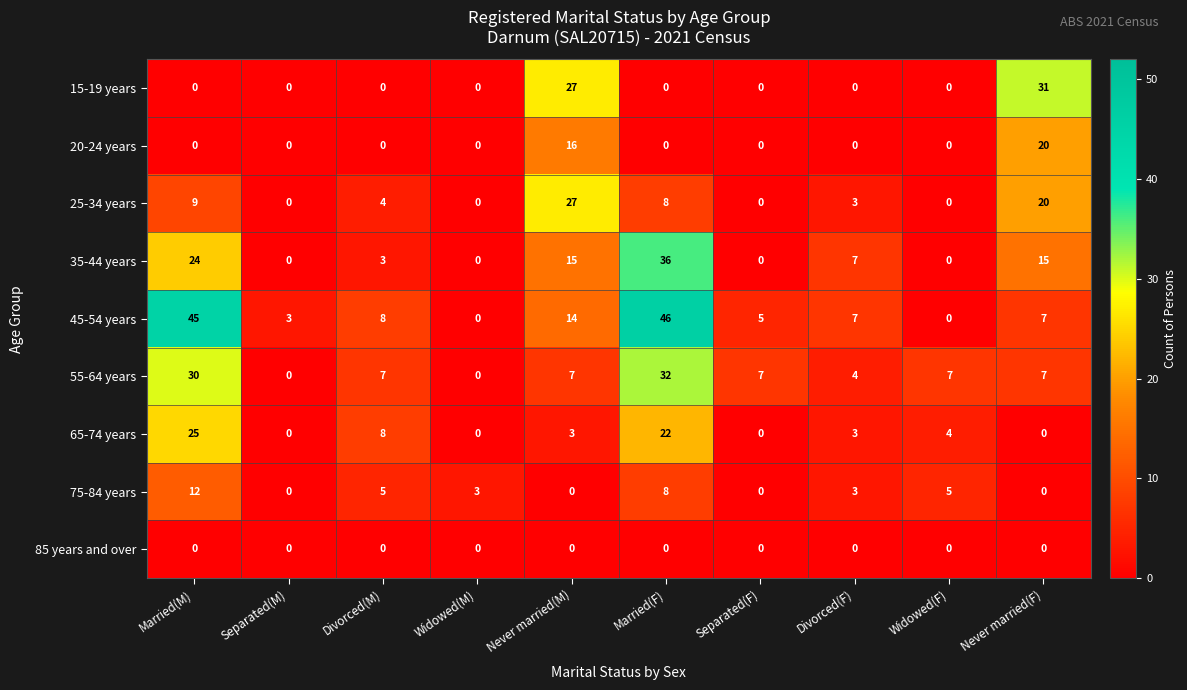

What is the total value across all series at Married(M)?

145